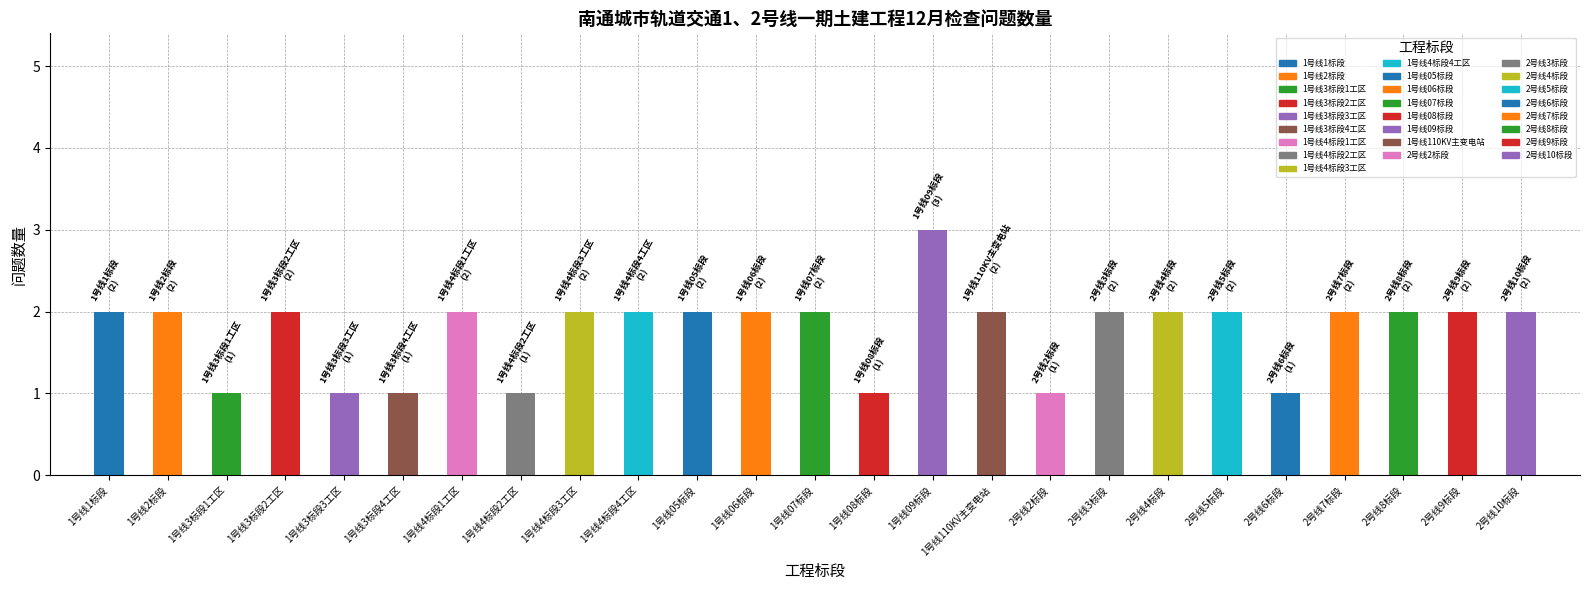

What position from the right is 1号线2标段?

24